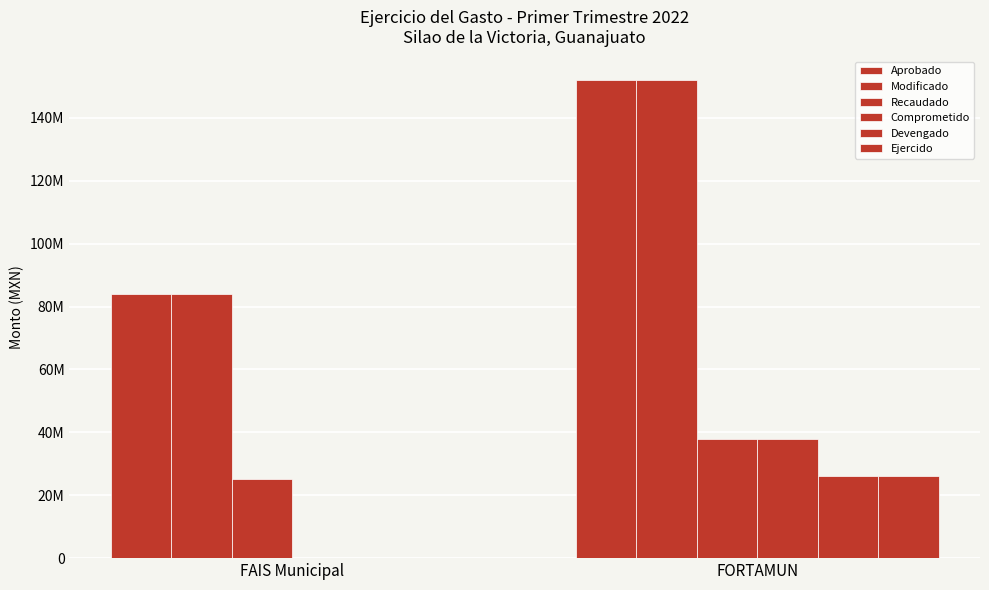

The Ejercido series shows 13851148.3 at FAIS Municipal. True or false?

False